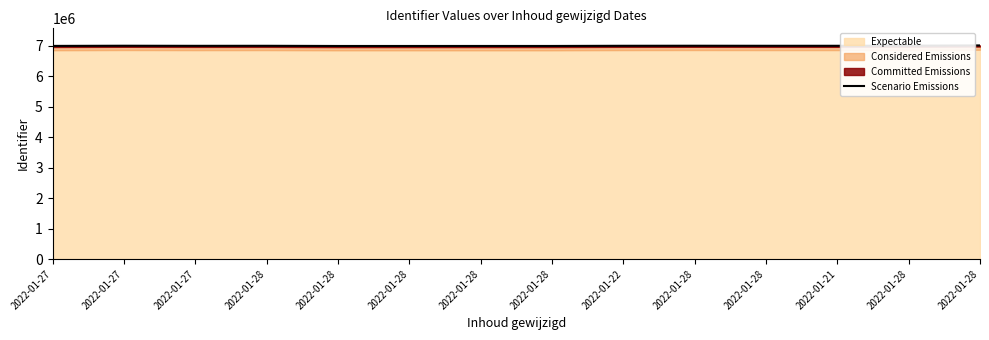

Read the value at 2022-01-28, to the nearest 50.

6991500